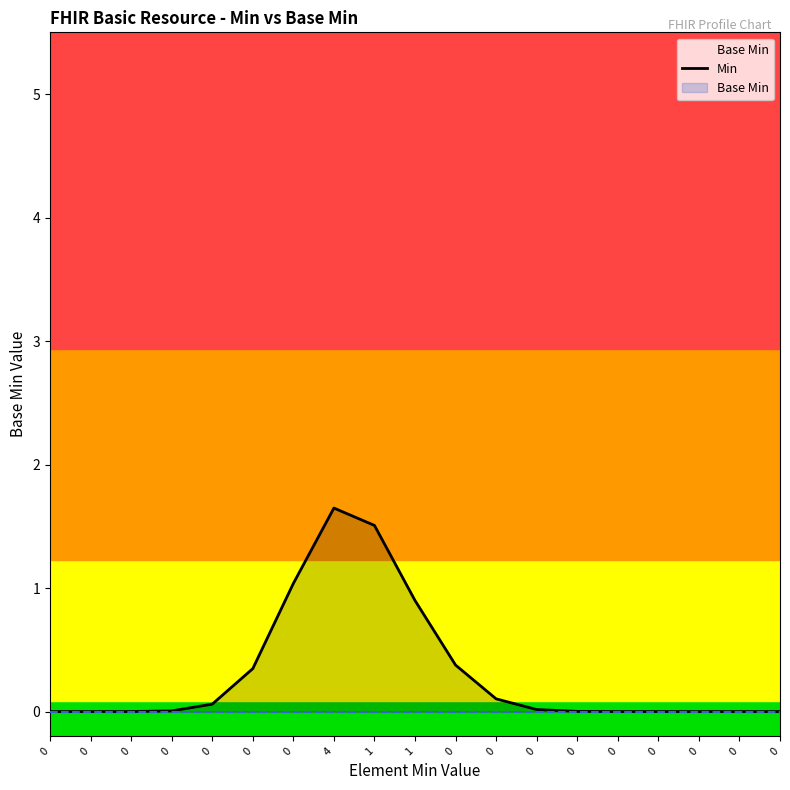

Rank the categories by value from highest to lowest.

4, 1, 0, 1, 0, 0, 0, 0, 0, 0, 0, 0, 0, 0, 0, 0, 0, 0, 0